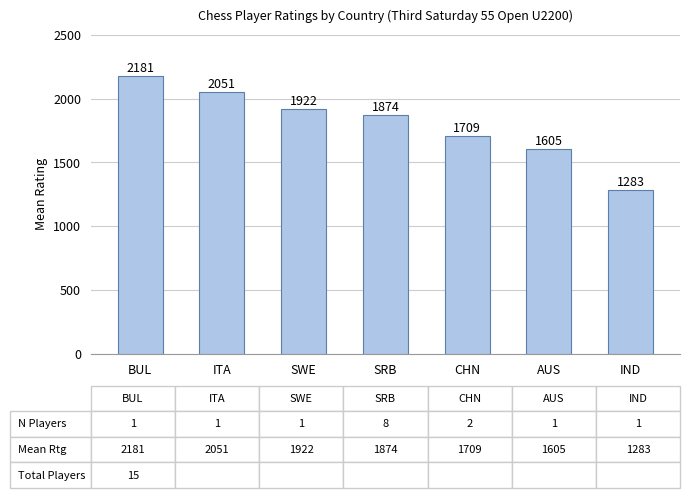

How many values exceed 1873?

4